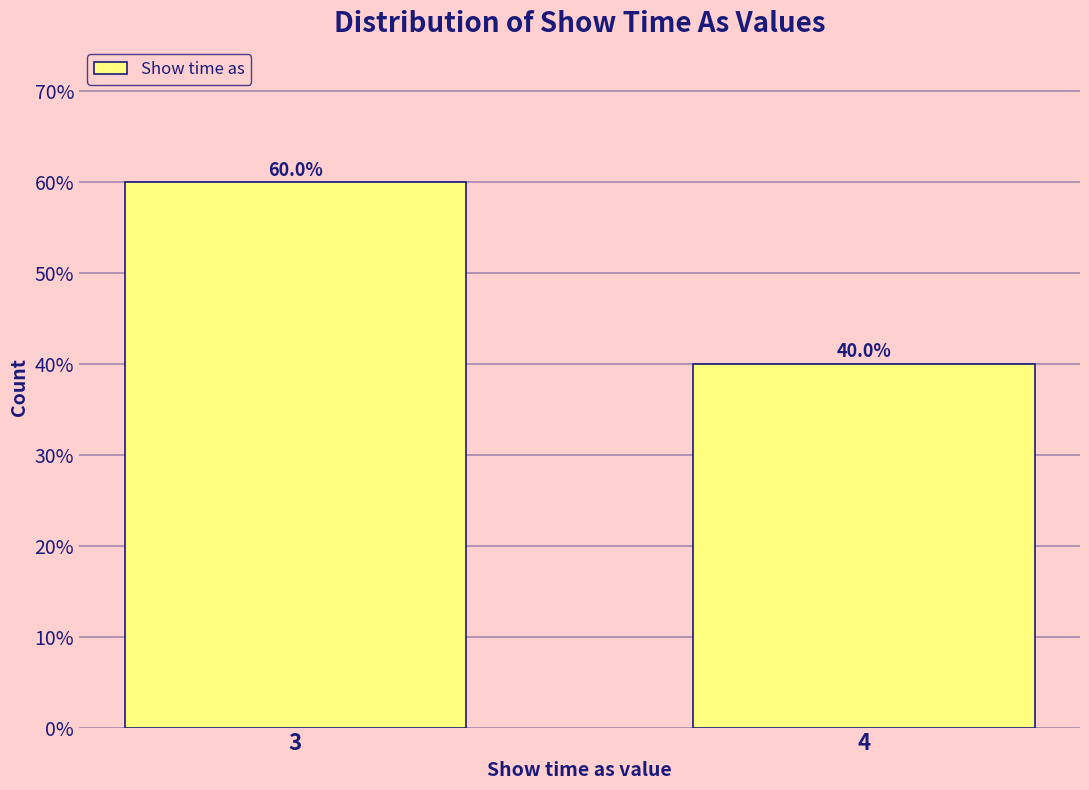

Reading right to left, extract all data points from this chart.

40	60